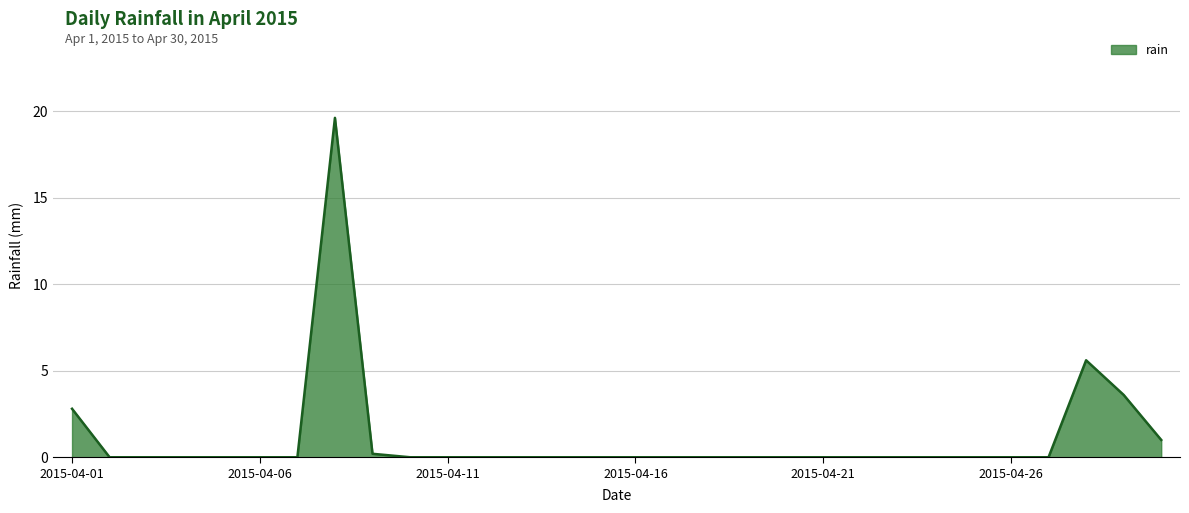

What is the maximum value shown in the chart?

19.6